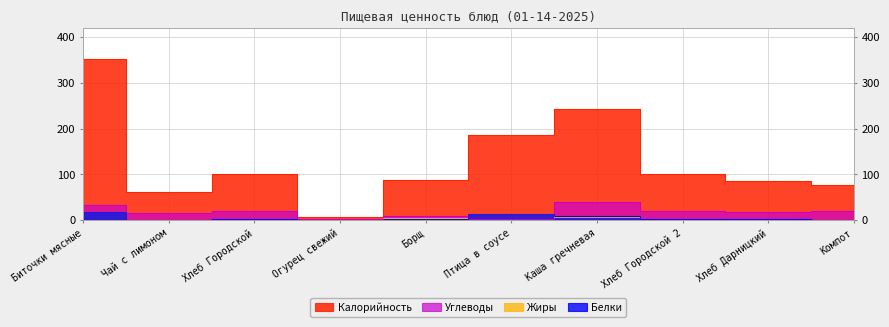

At which category does Жиры reach its first local valley?

Чай с лимоном